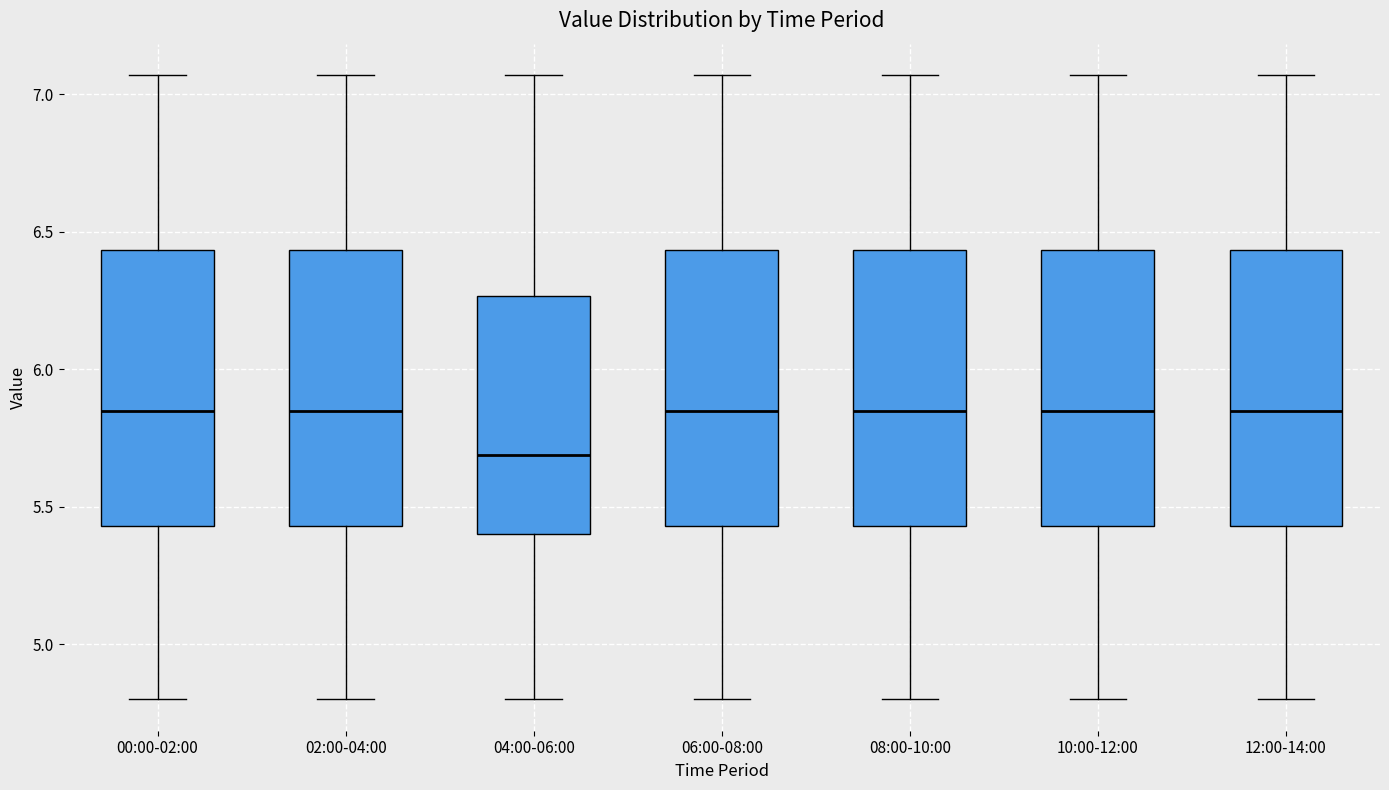

Which box has the lowest median line?

04:00-06:00